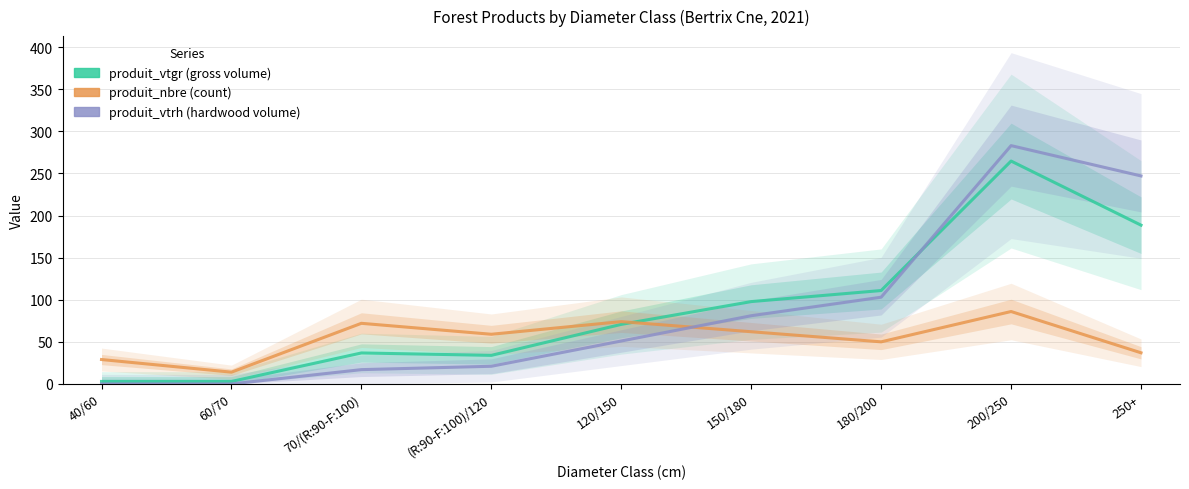

Reading left to right, what are all the values shown in this chart?

produit_vtgr: 3.0	3.0	36.8	33.9	70.7	97.8	110.9	264.7	188.5
produit_nbre: 29.0	14.0	72.0	59.0	74.0	62.0	50.0	86.0	37.0
produit_vtrh: 0.0	0.0	17.0	21.0	51.0	81.0	103.0	283.0	247.0